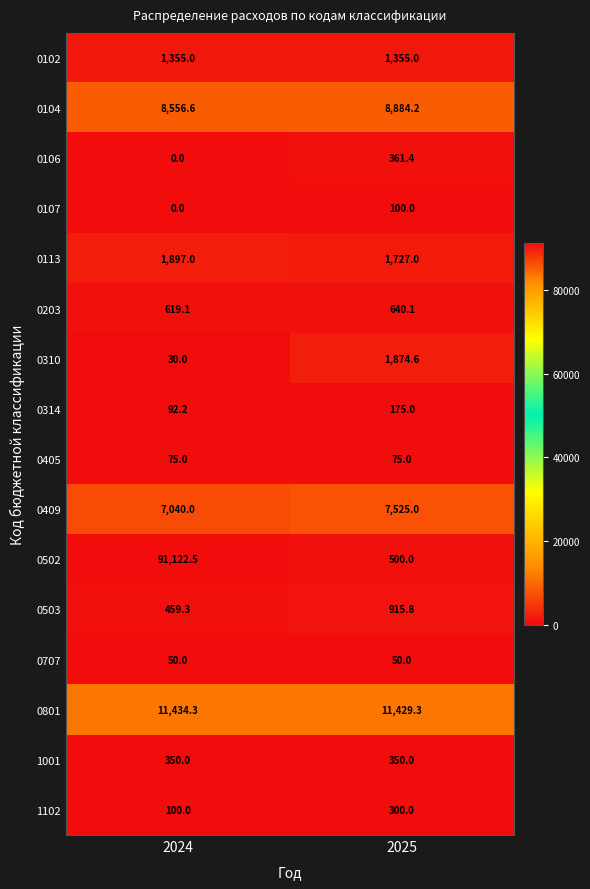

What value does the 0503 series have at 2025?

915.8